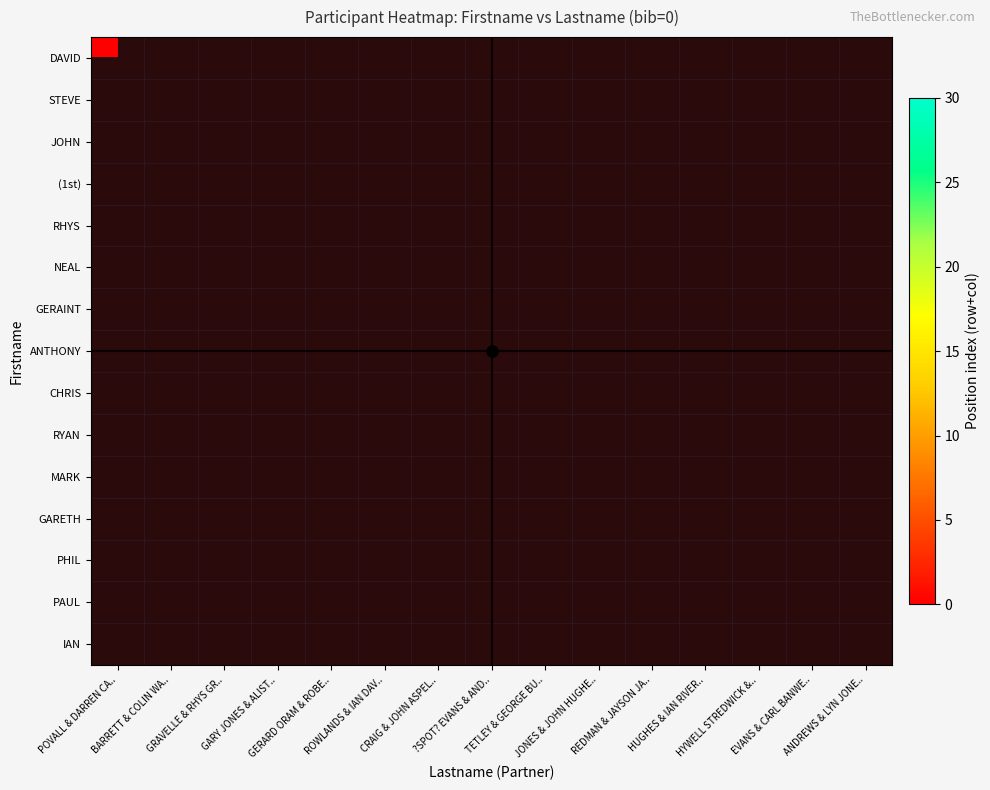

Which series has the largest range (max minus min)?

row_0